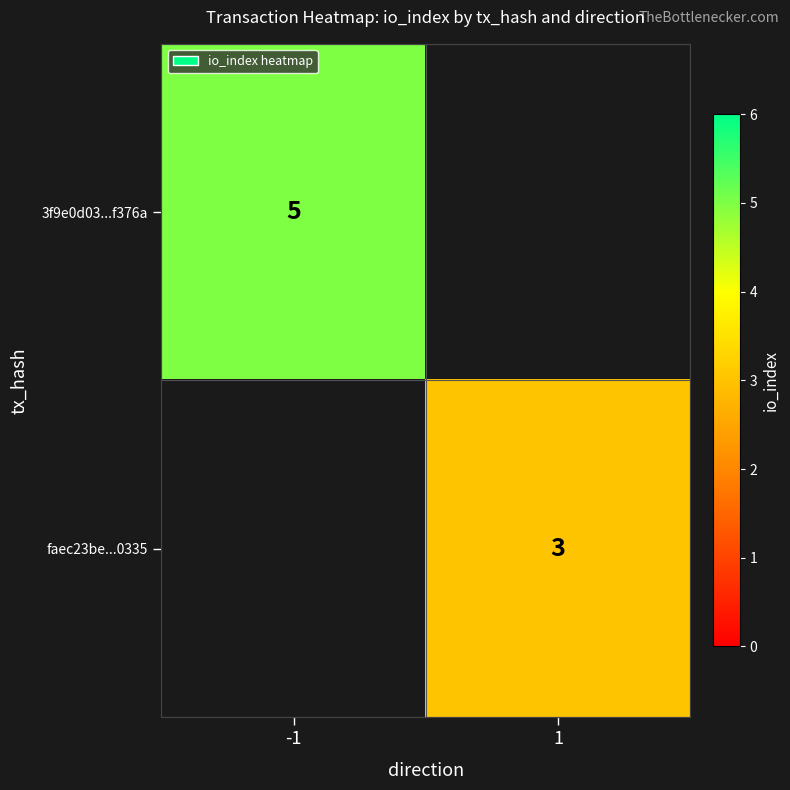

The value of faec23be...0335 at 1 is 4.3. True or false?

False